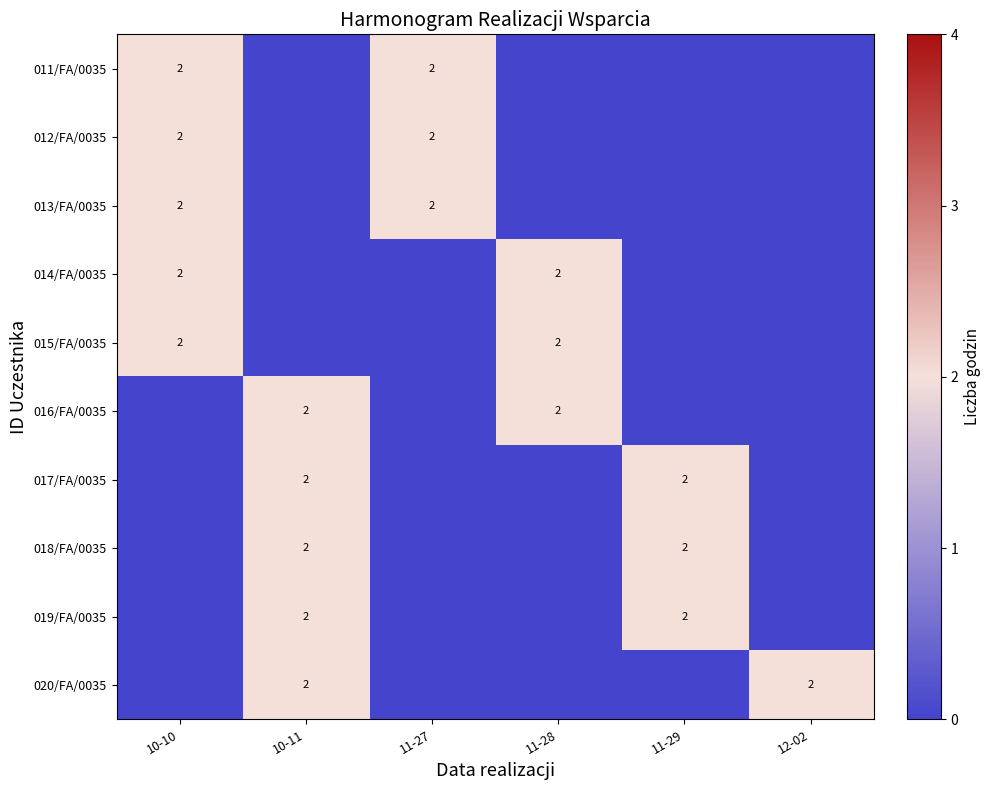

Is it true that 015/FA/0035 equals 2 at 10-10?

True